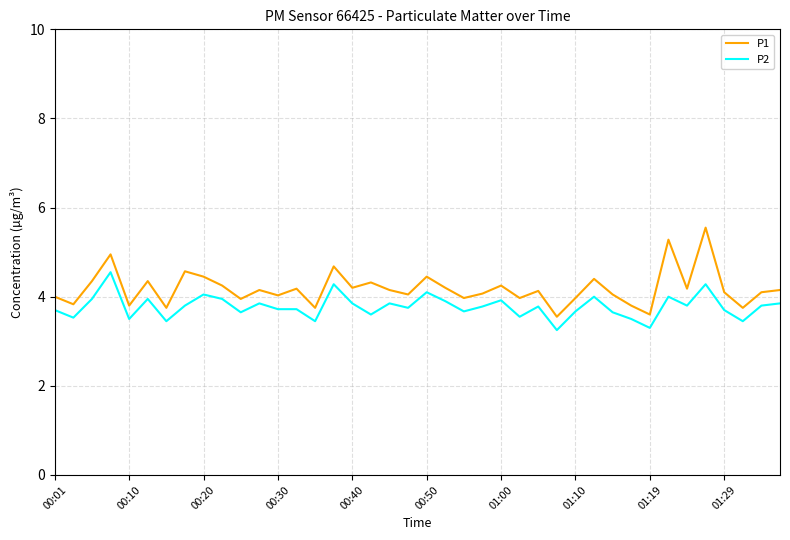

Rank the series by their maximum value, from highest to lowest.

P1, P2